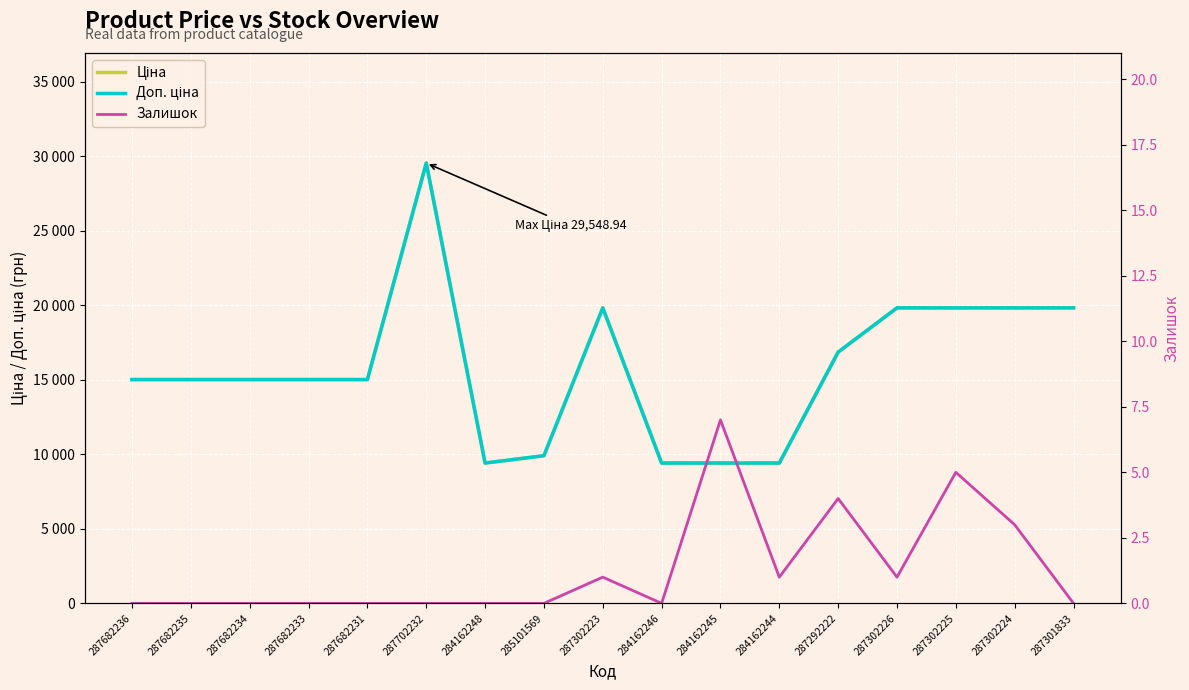

What is the difference between the highest and lowest values at 284162248?

9416.9